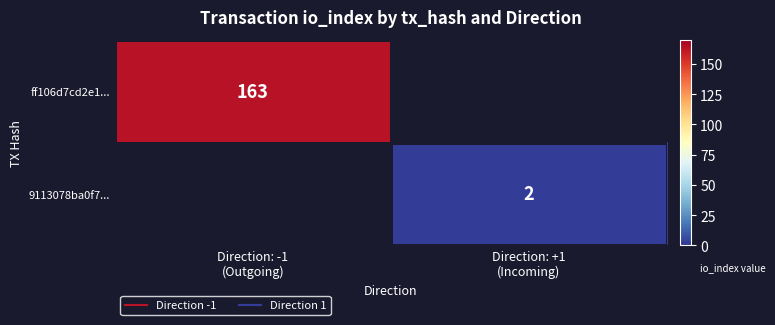

Is it true that 9113078ba0f7... equals 0.6 at Direction: +1 (Incoming)?

False